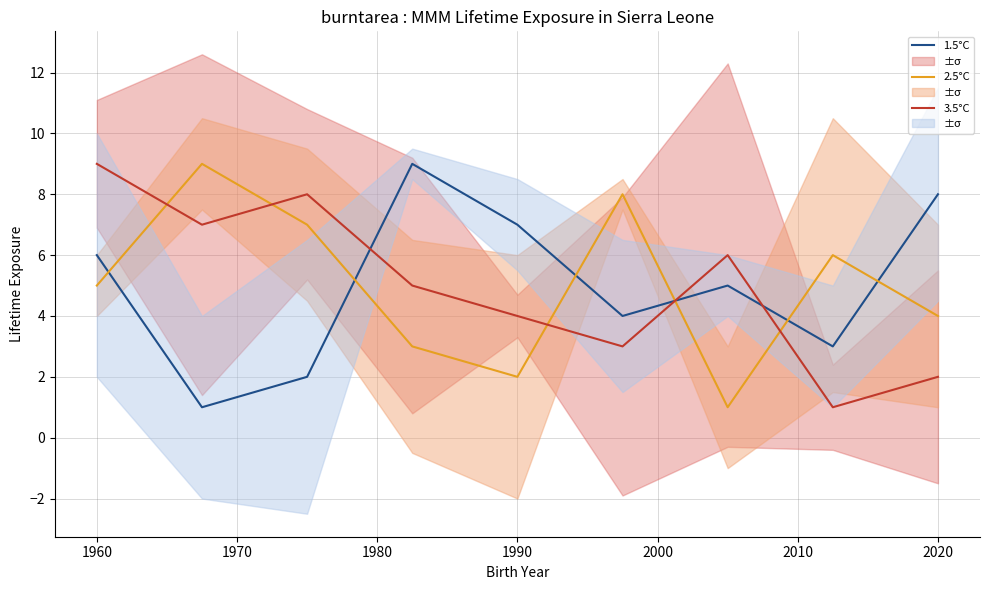

Between 2030 and 1950, which is larger?

2030